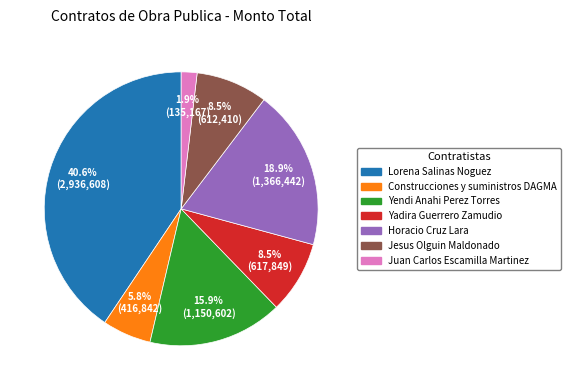

Which category has the biggest portion of the pie?

Lorena Salinas Noguez